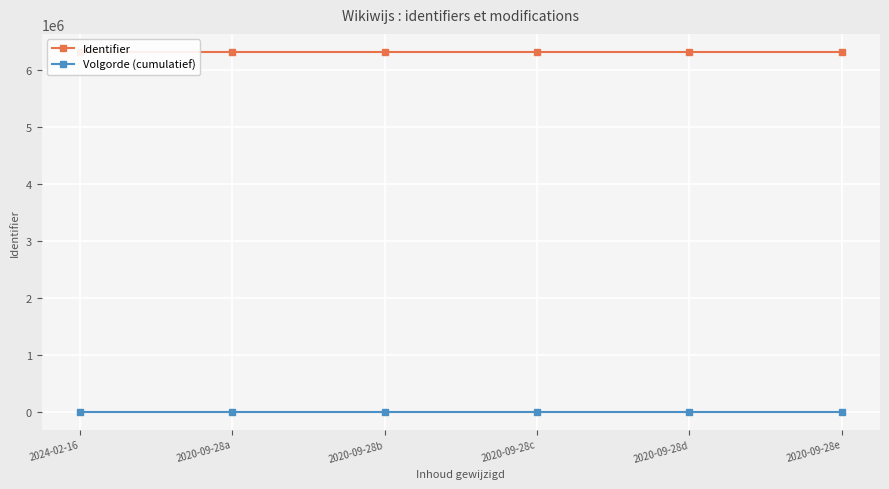

Reading right to left, what are all the values shown in this chart?

Identifier: 2020-09-28e=6311496	2020-09-28d=6311495	2020-09-28c=6311494	2020-09-28b=6311493	2020-09-28a=6311492	2024-02-16=6311491
Volgorde (cumulatief): 2020-09-28e=6	2020-09-28d=5	2020-09-28c=4	2020-09-28b=3	2020-09-28a=2	2024-02-16=1